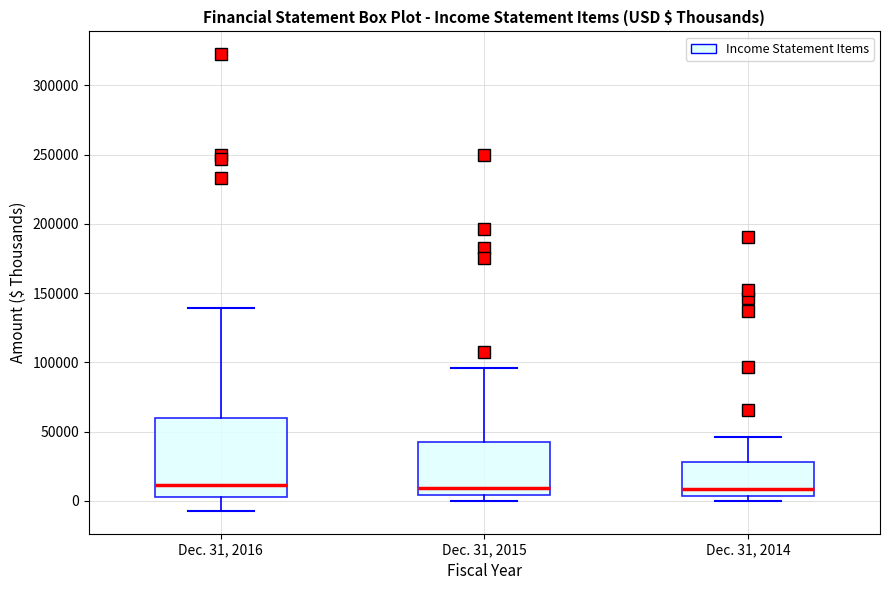

Comparing the boxes themselves (not the whiskers), which one is the tallest?

Dec. 31, 2016